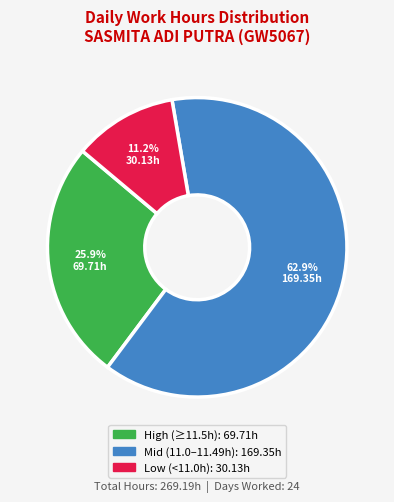

Is there any slice that represents more than half of the pie?

Yes